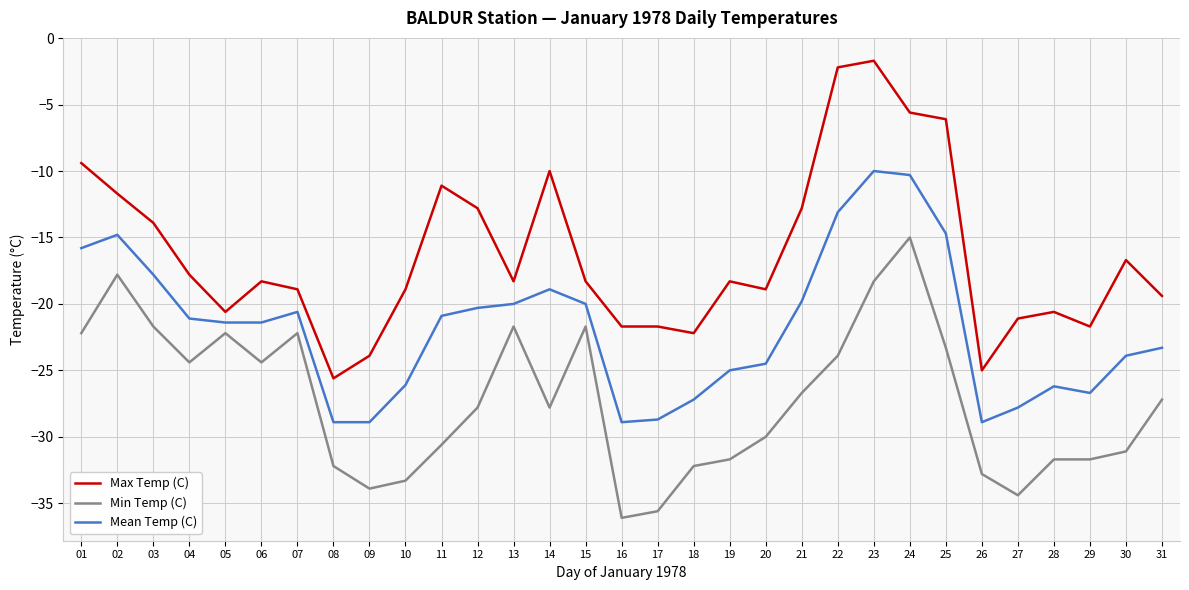

What is the maximum value shown in the chart?

-1.7